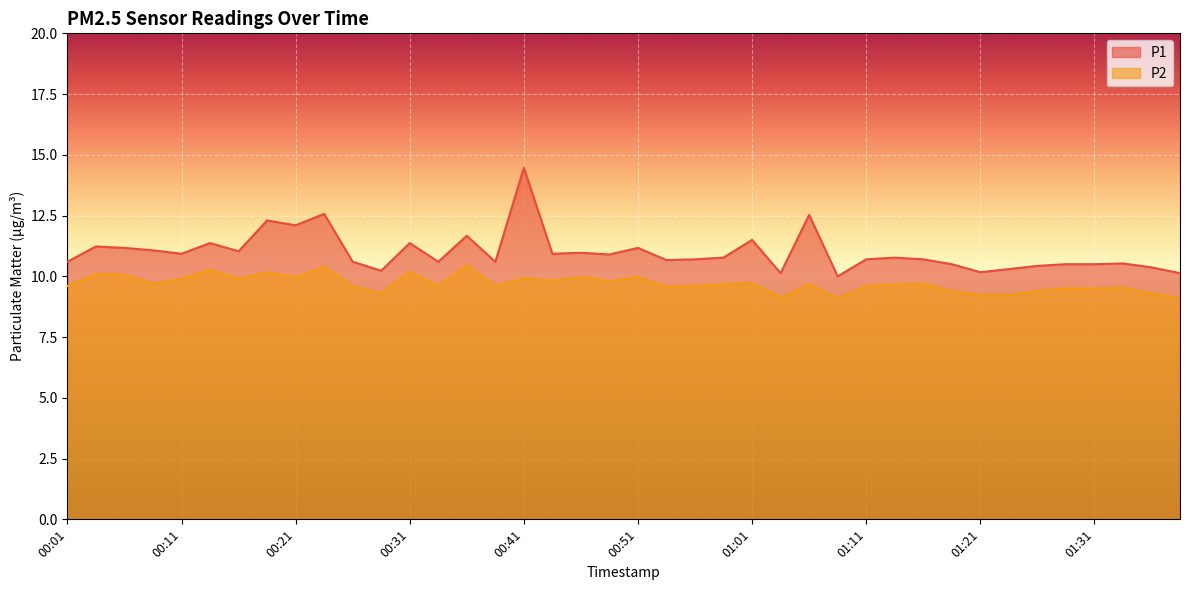

What is the greatest value displayed?

14.5